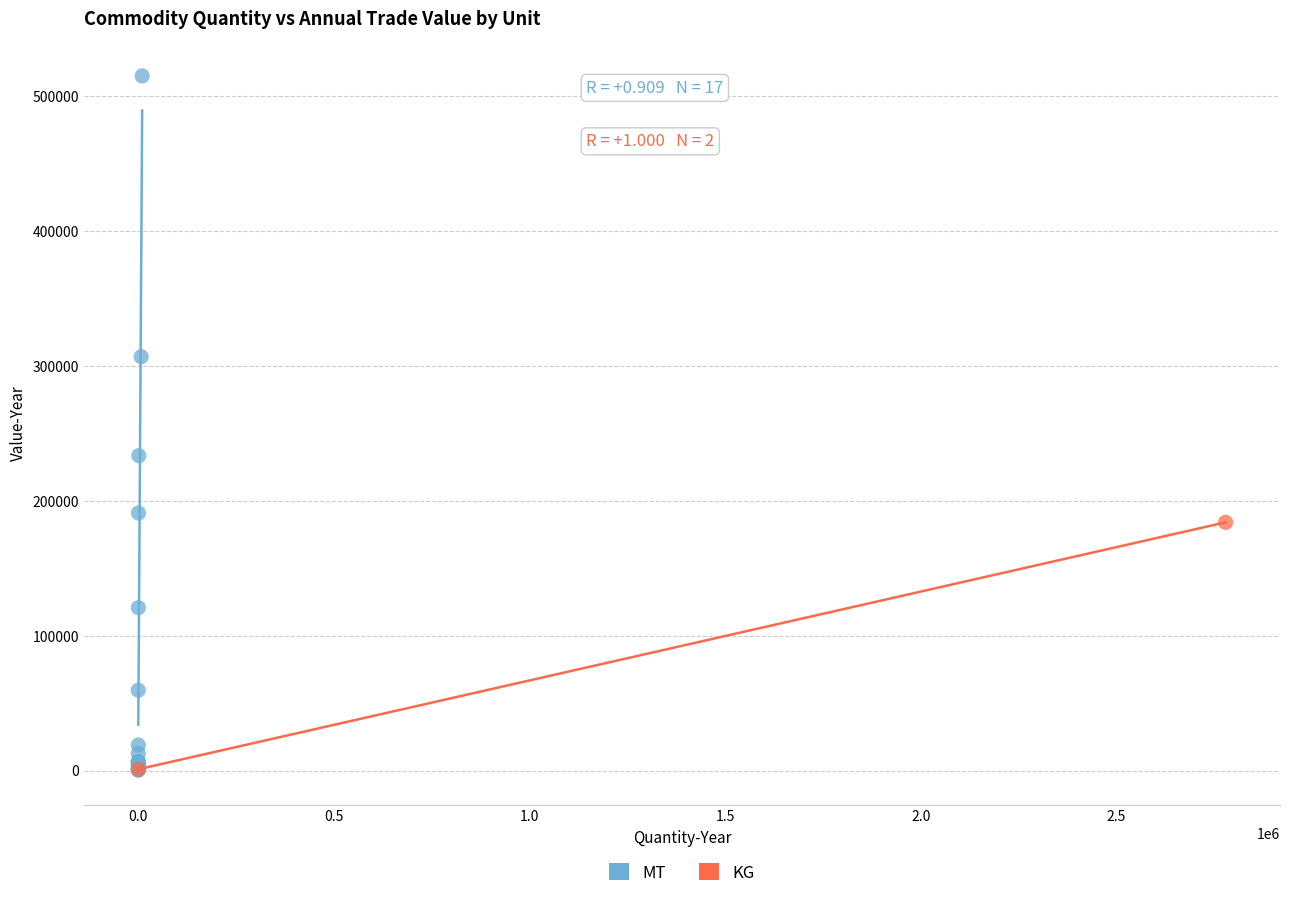

What are all the series names shown in the legend?

MT, KG